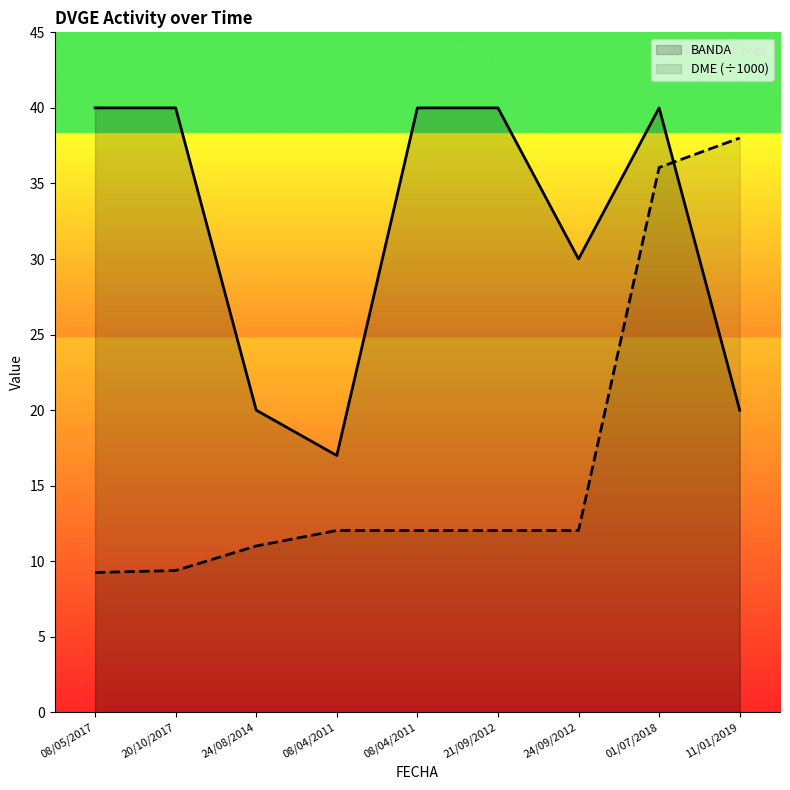

Reading left to right, what are all the values shown in this chart?

BANDA: 40.0	40.0	20.0	17.0	40.0	40.0	30.0	40.0	20.0
DME: 9.3	9.4	11.0	12.0	12.0	12.0	12.0	36.1	38.0